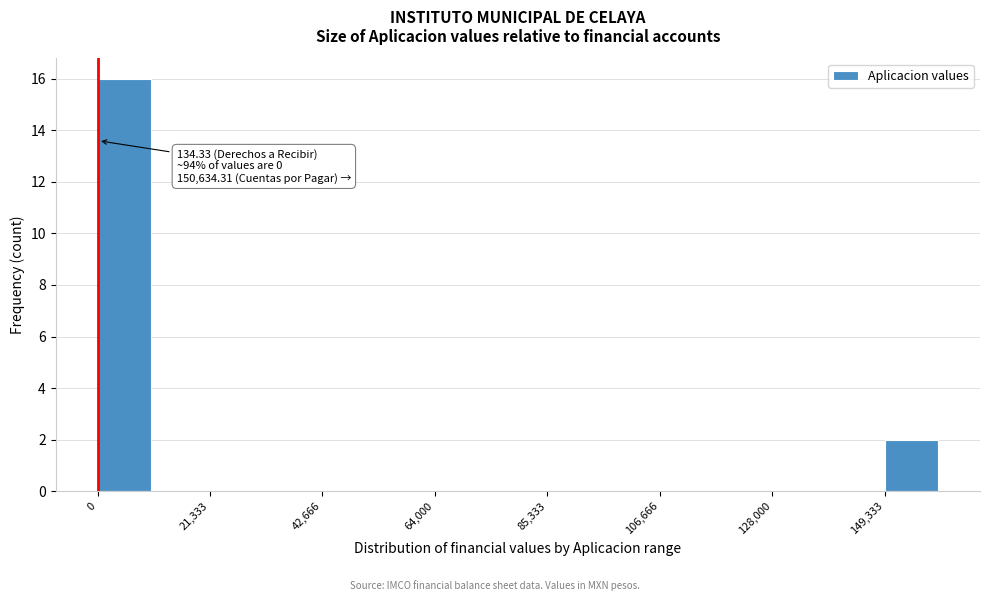

Around what value on the x-axis is the tallest bar? Give the approximate position of its centre, as read against the axis.

5000